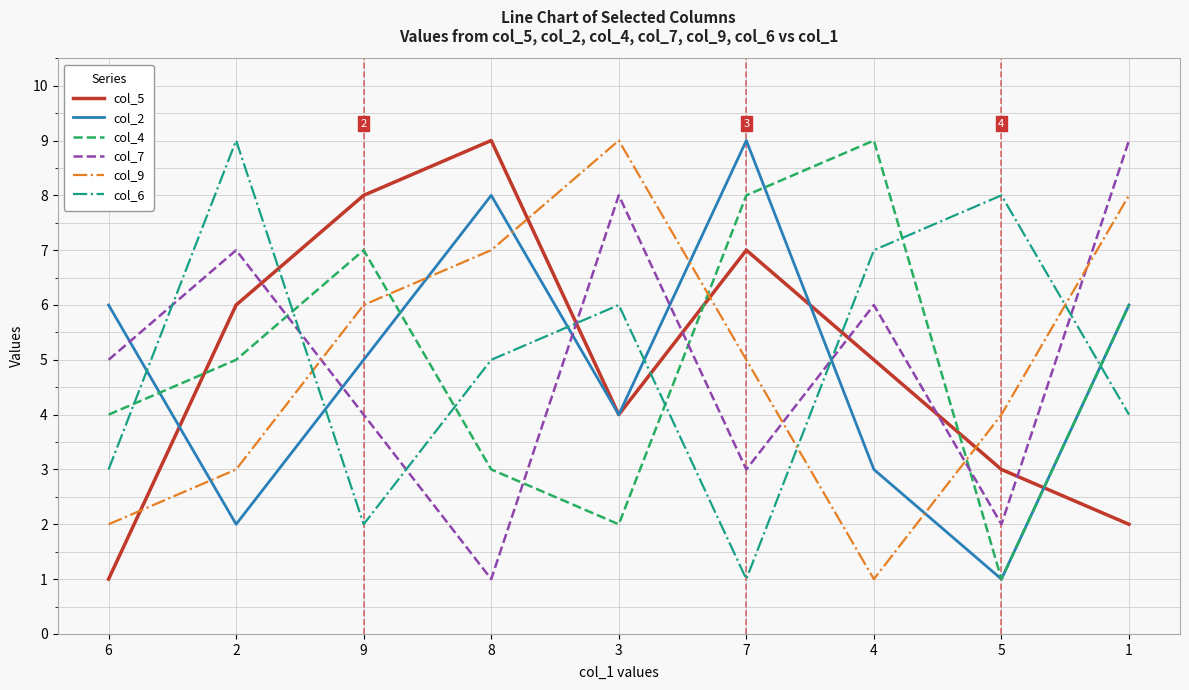

At which category does col_4 reach its first local peak?

9